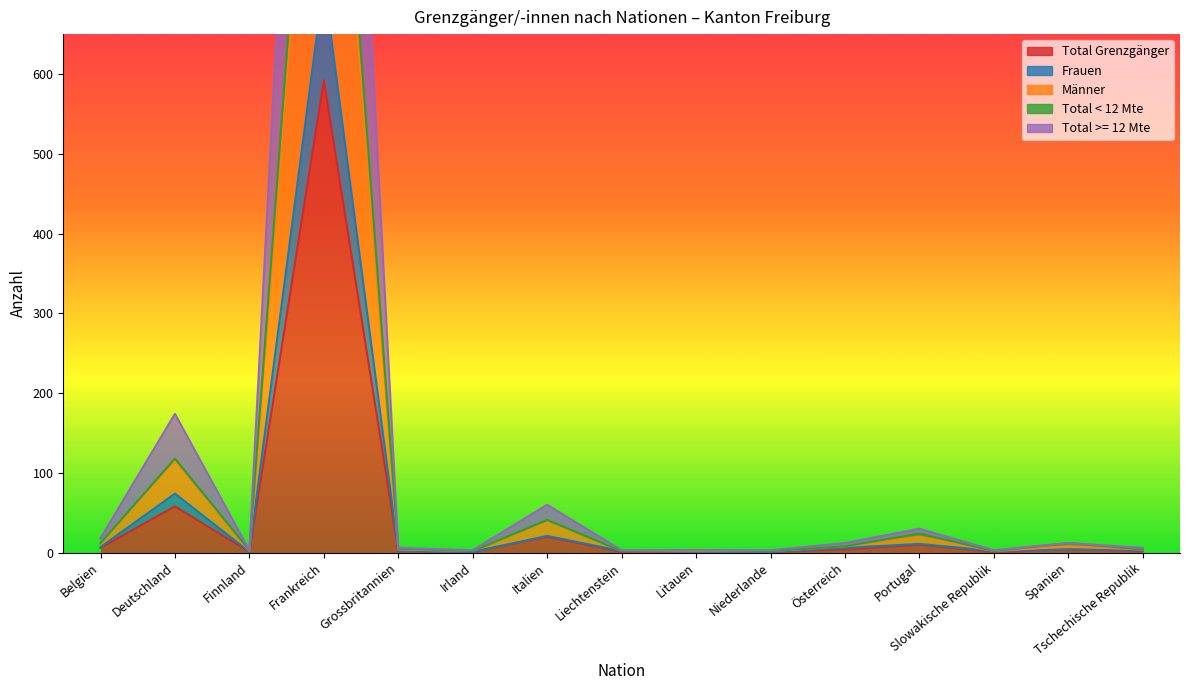

What is the value of the Total < 12 Mte point at the 6th from the left?

3